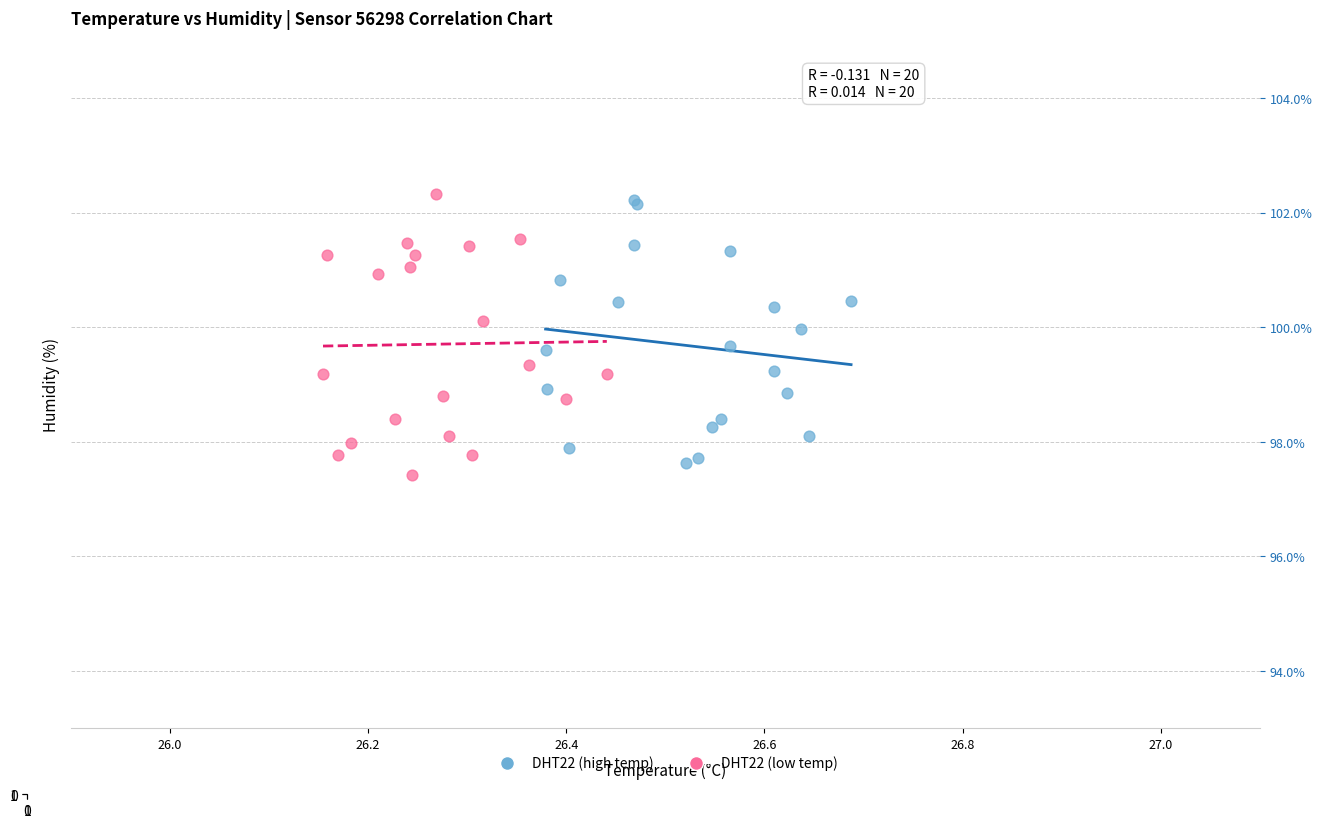

Which series has the largest Y range (max minus min)?

DHT22 (low temp)